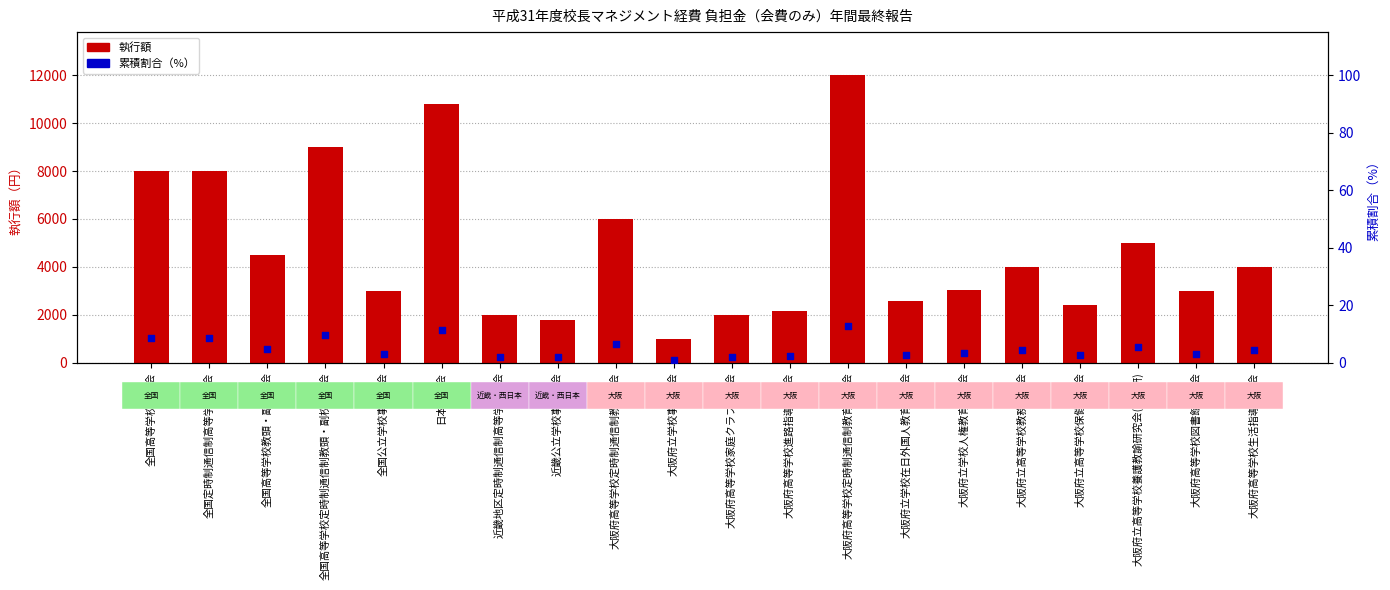

Which series contains the lowest Y value?

累積割合（%）